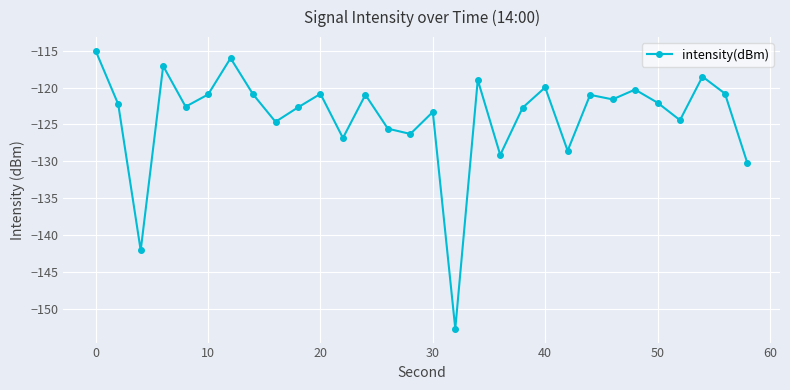

What is the difference between the maximum and minimum values?

37.6